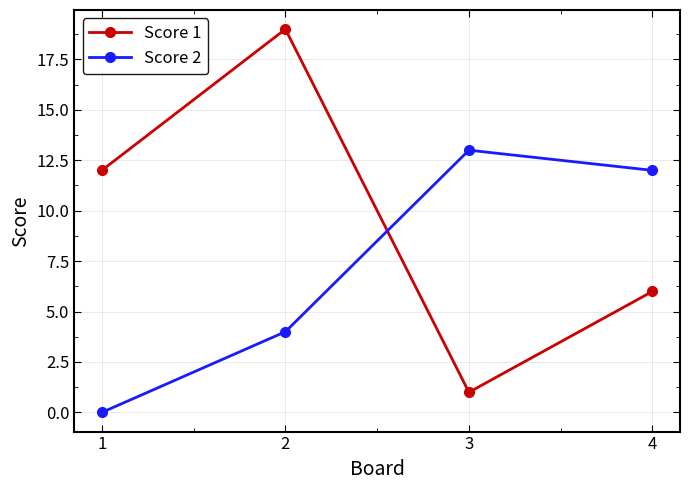

How many Score 1 values are between 6 and 19?

3